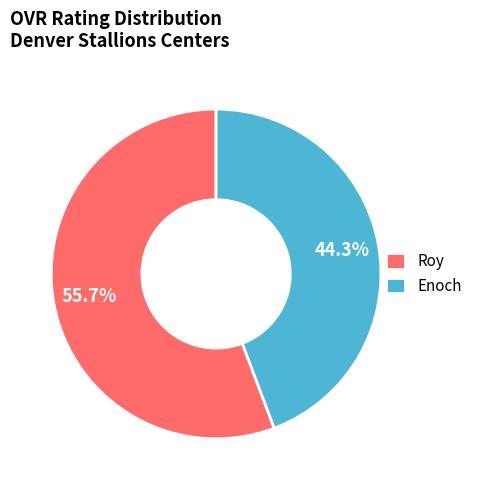

What is the total percentage of Roy and Enoch?

100.0%